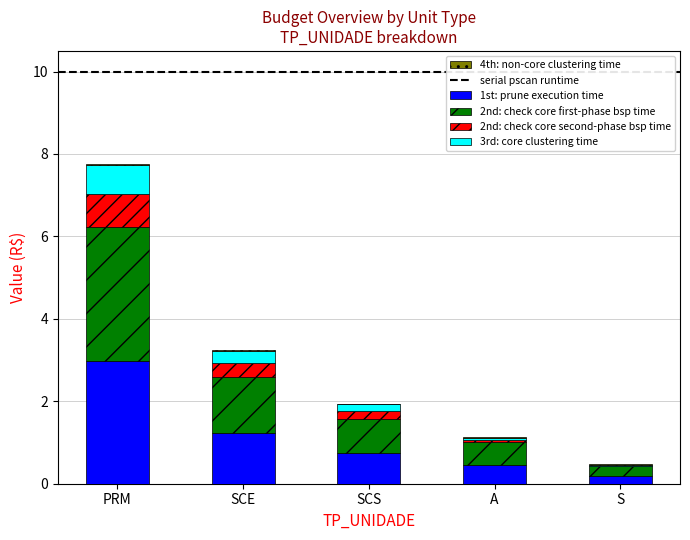

Does the chart contain stacked bars?

Yes